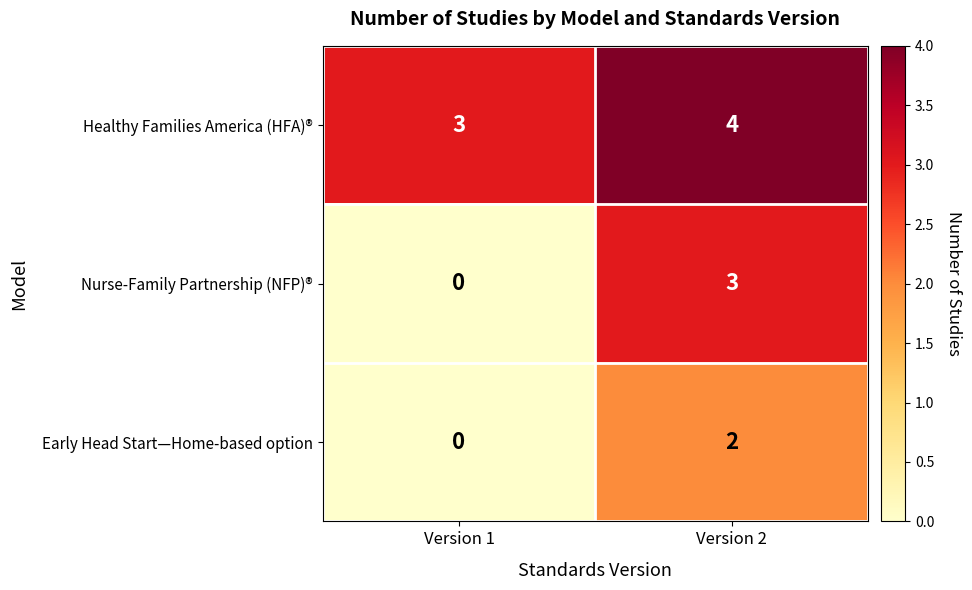

Where is Nurse-Family Partnership (NFP)® nearest to the value 1?

Version 1